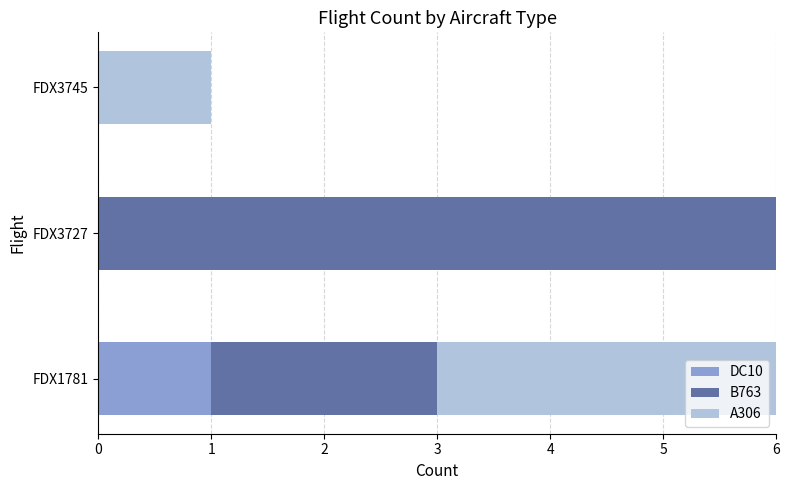

The DC10 series shows 0 at FDX3745. True or false?

True